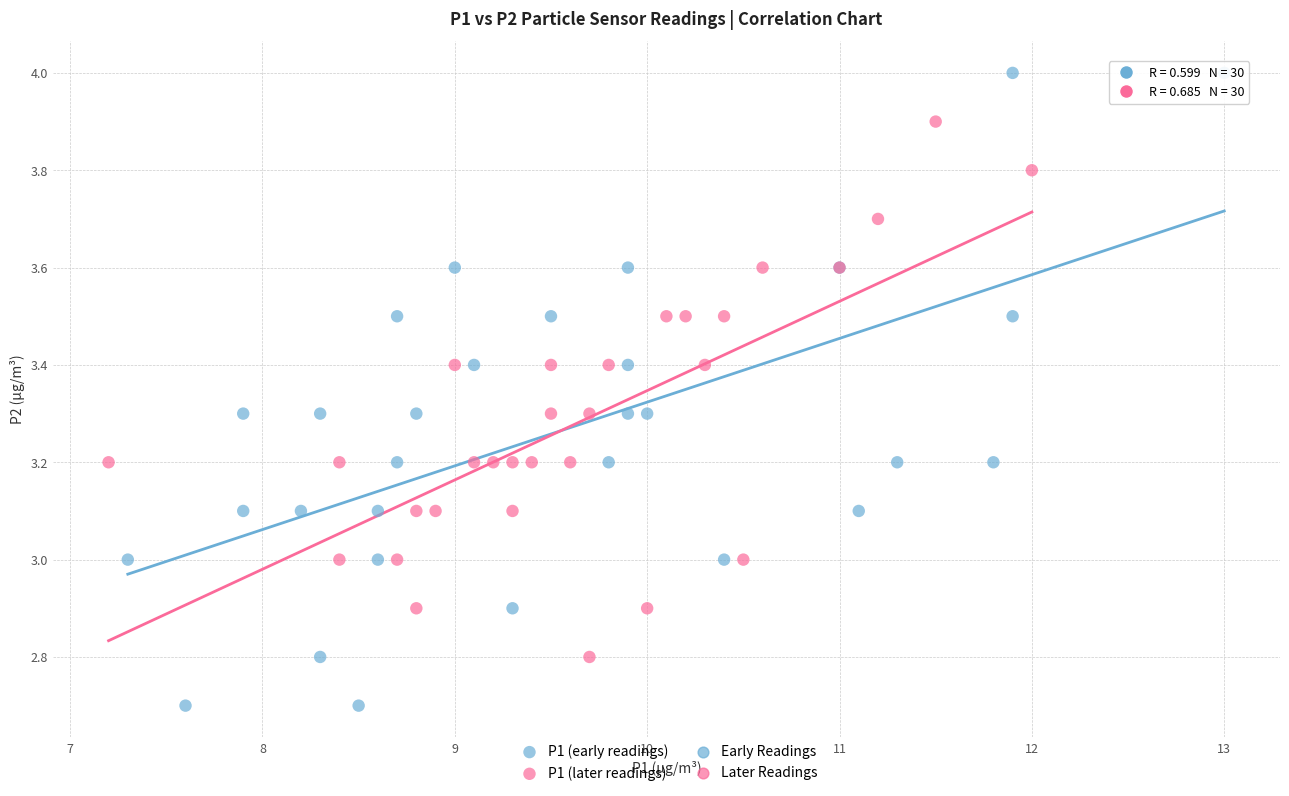

Which series reaches the minimum Y coordinate?

P1 (early readings)